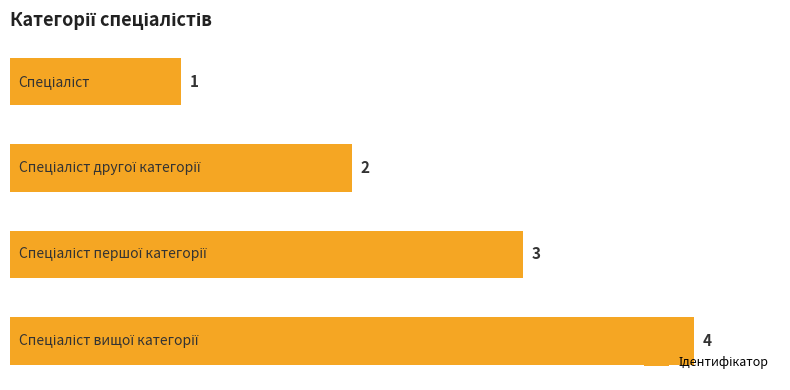

Count the values in the range 2 to 4.

3